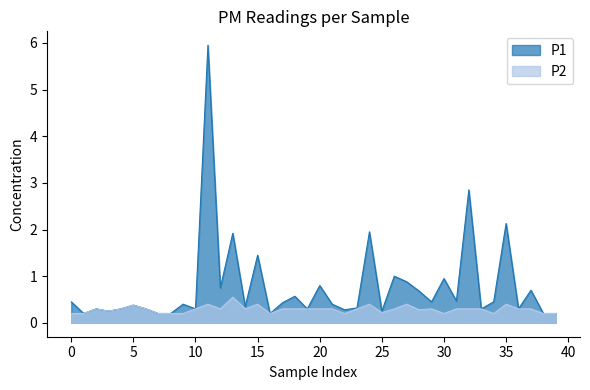

List the series in order of their peak value, highest first.

P1, P2